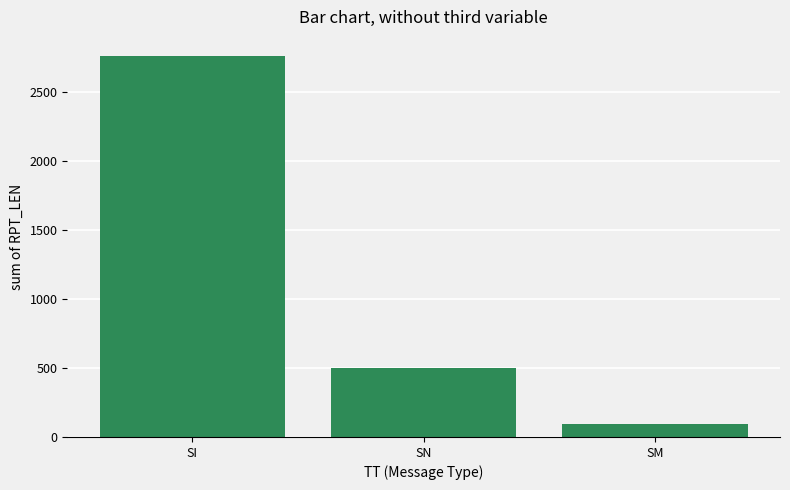

What is the value of the 3rd bar from the left?

96